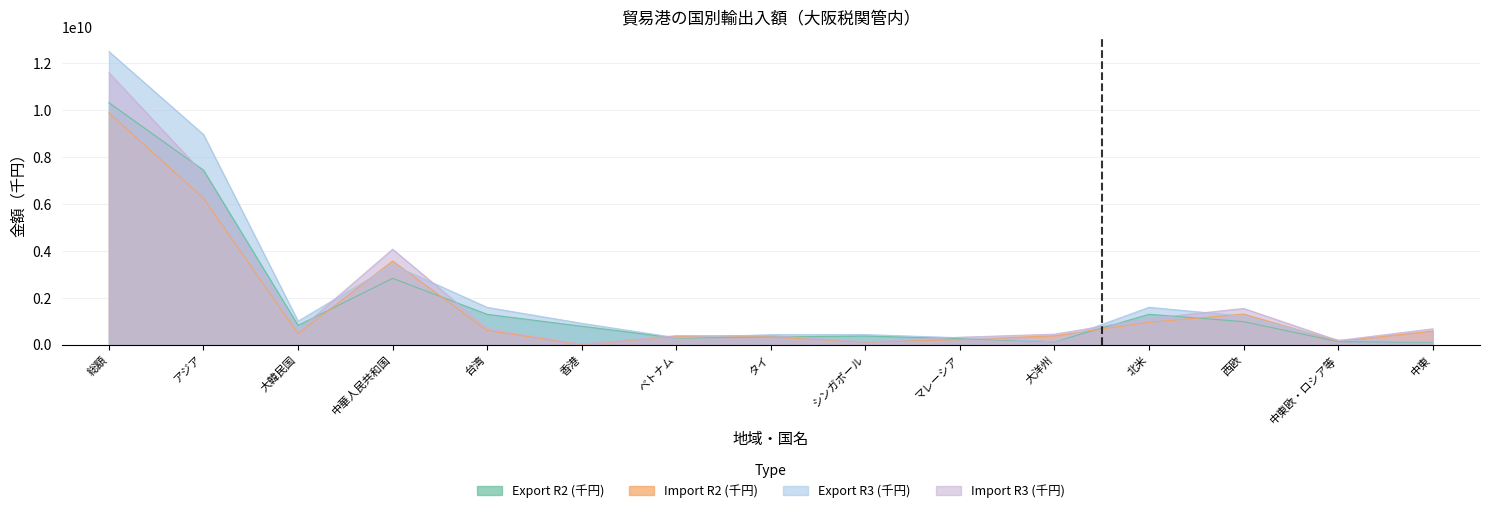

List the series in order of their peak value, lowest first.

Import R2 (千円), Export R2 (千円), Import R3 (千円), Export R3 (千円)